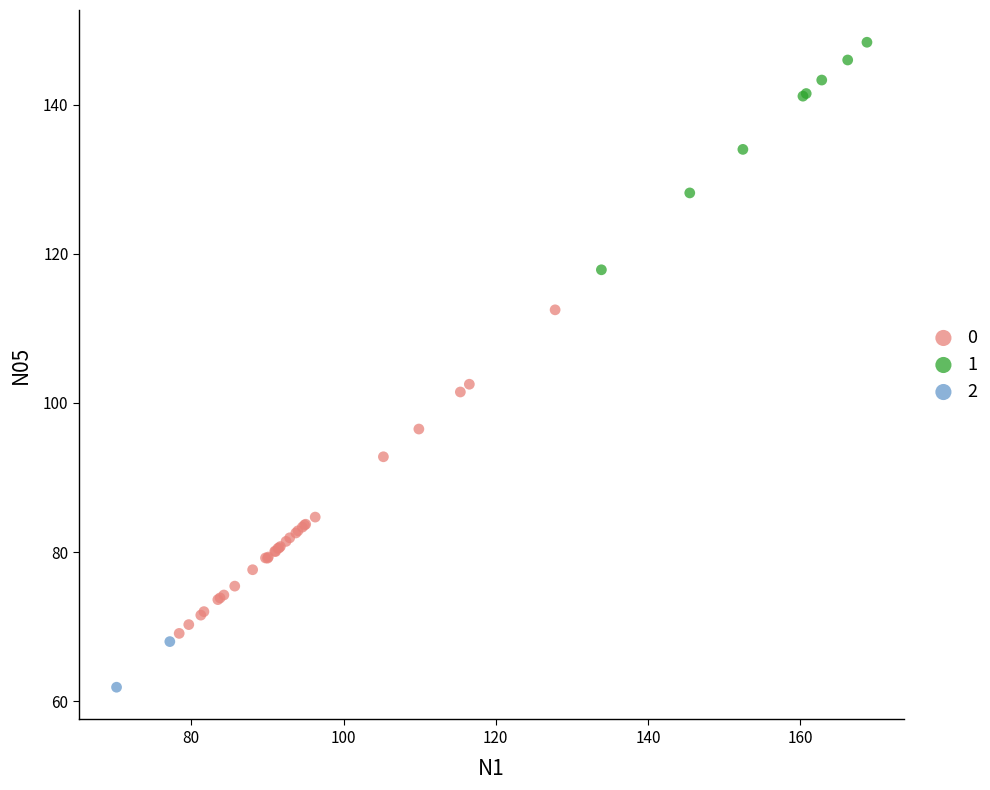

What are all the series names shown in the legend?

0, 1, 2